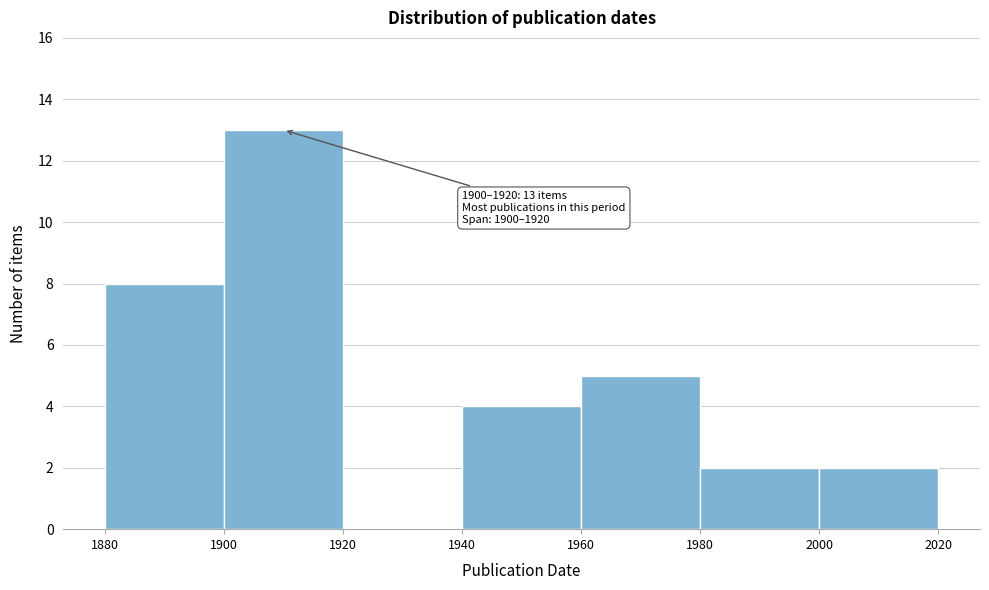

Which range on the x-axis has the tallest bar?

1900 to 1920